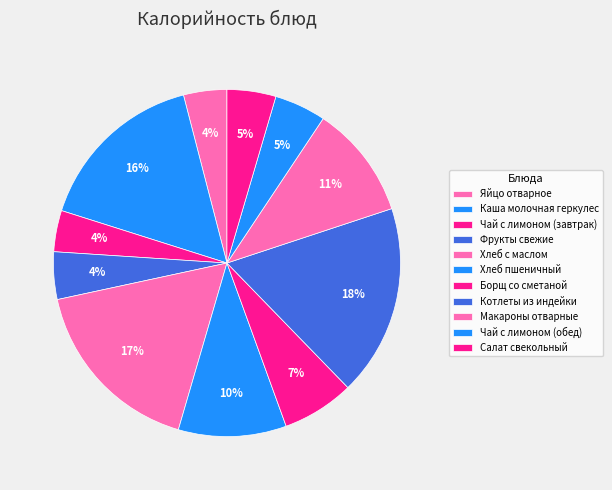

How many segments does this pie chart have?

11